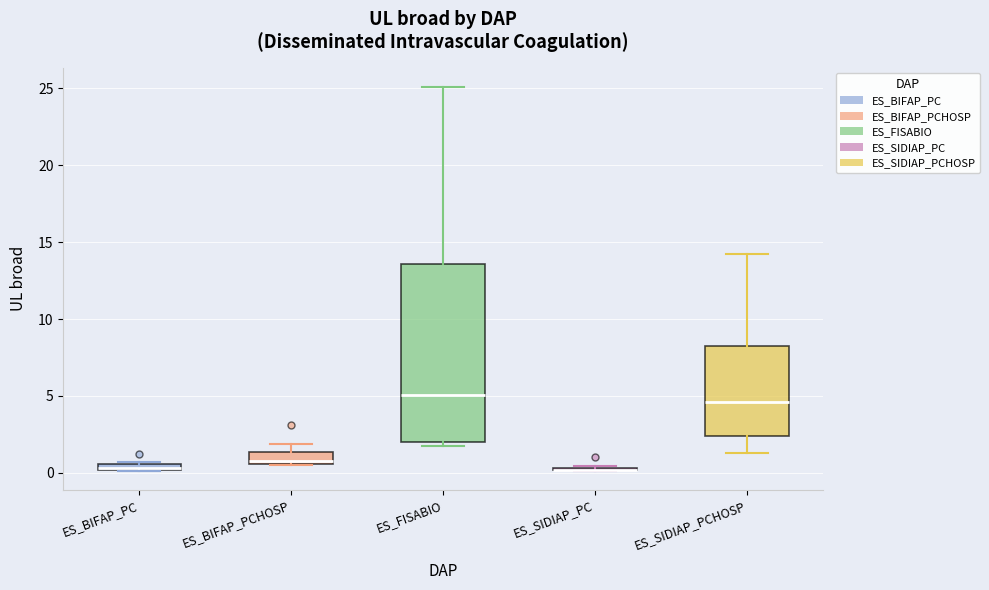

Comparing the boxes themselves (not the whiskers), which one is the tallest?

ES_FISABIO